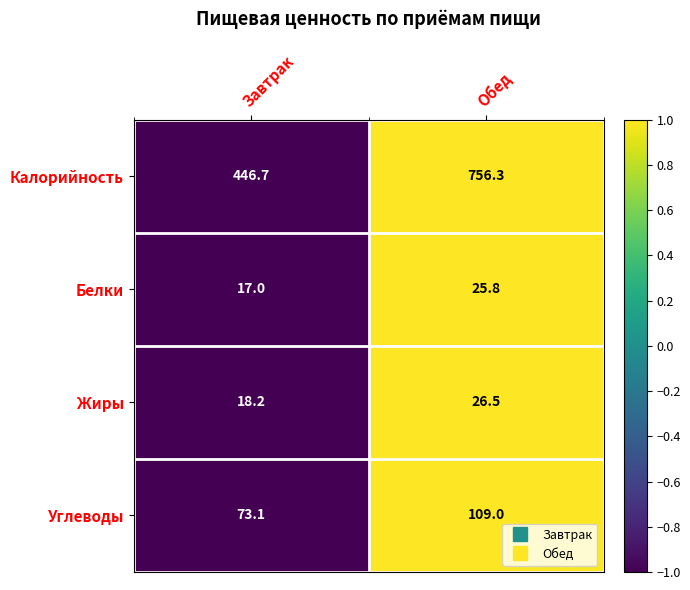

What is the approximate value of Калорийность at Завтрак?

446.7